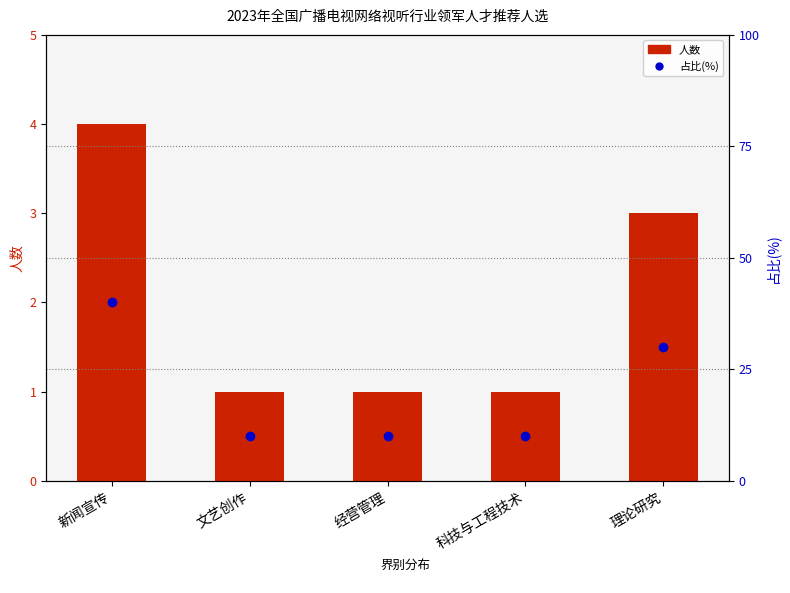

What is the smallest value displayed?

1